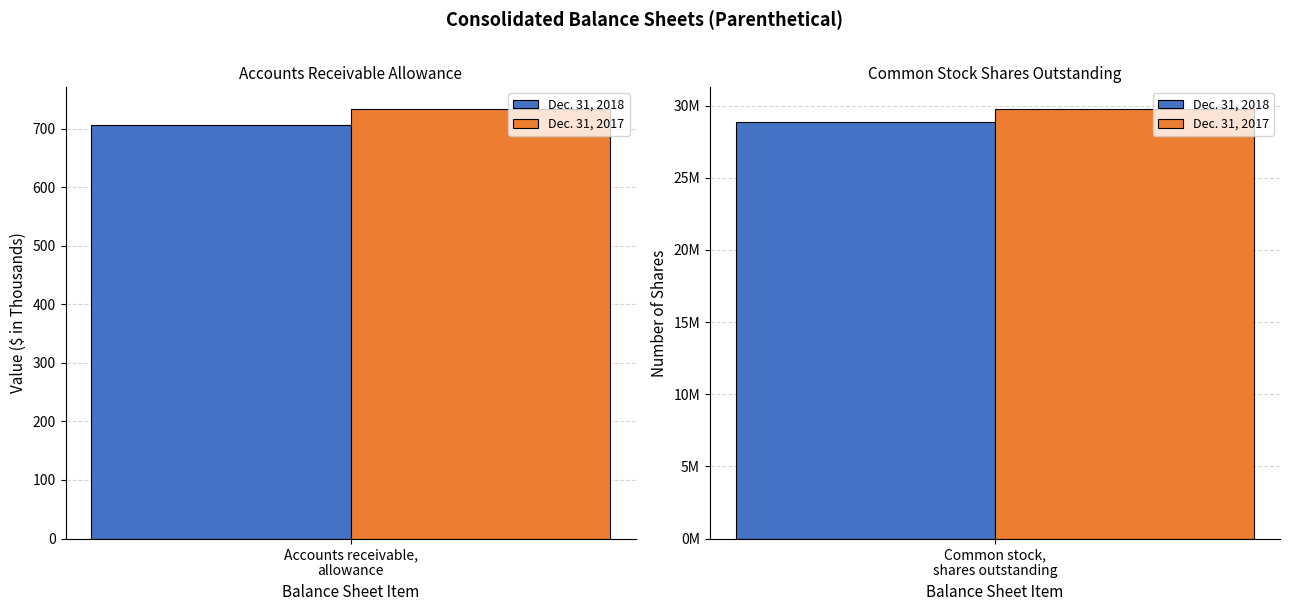

Which series has the widest spread of values?

Dec. 31, 2017